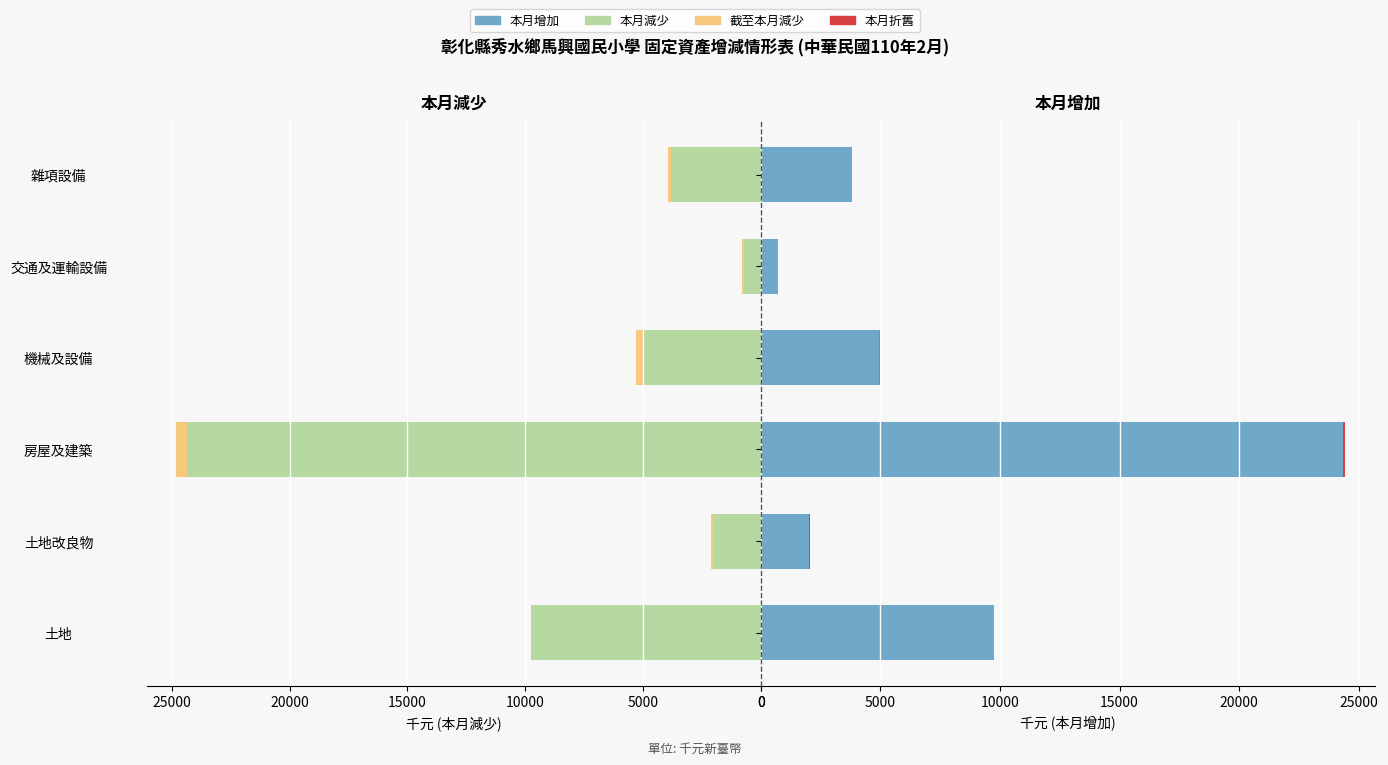

How many values in the 本月增加 series exceed 4960?

3